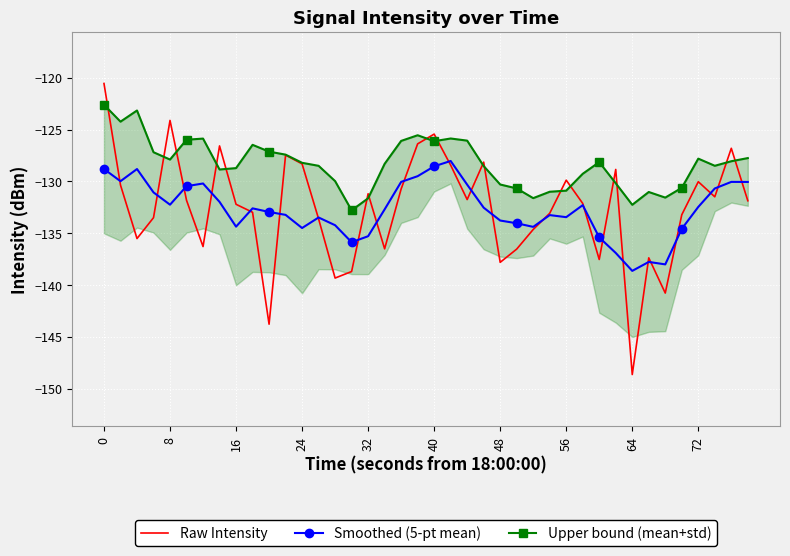

True or false: Raw Intensity has a value of -228.3 at 24.

False